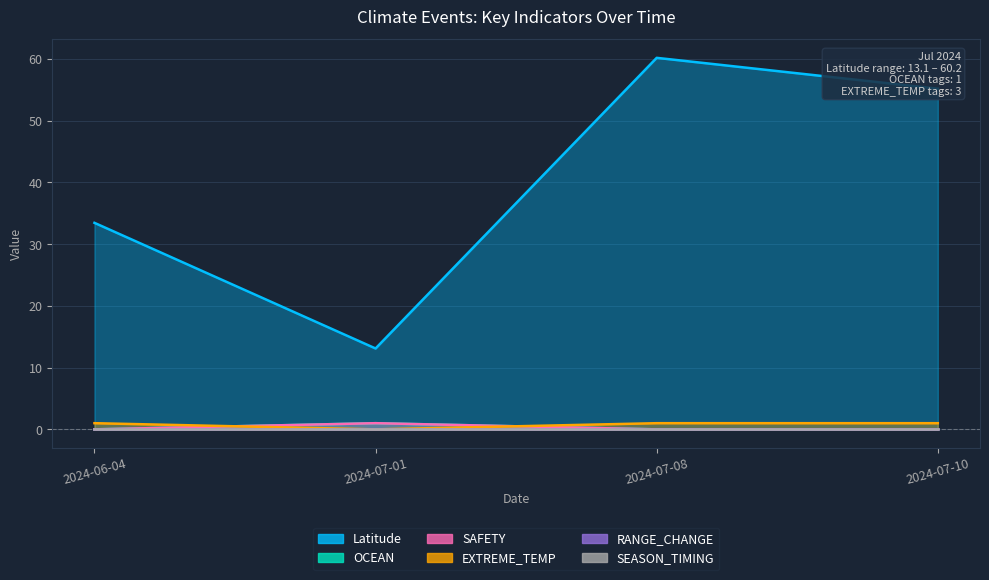

What is the difference between the maximum and second lowest values in the OCEAN series?

1.0